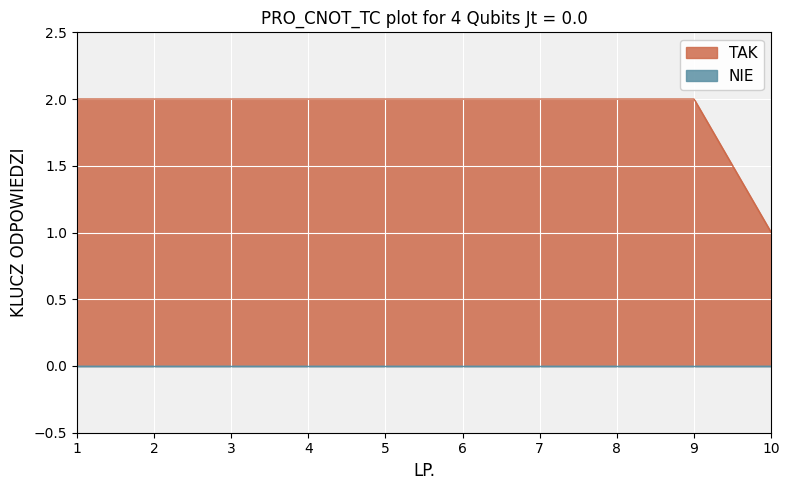

Which has a higher value, 3 or 9?

3